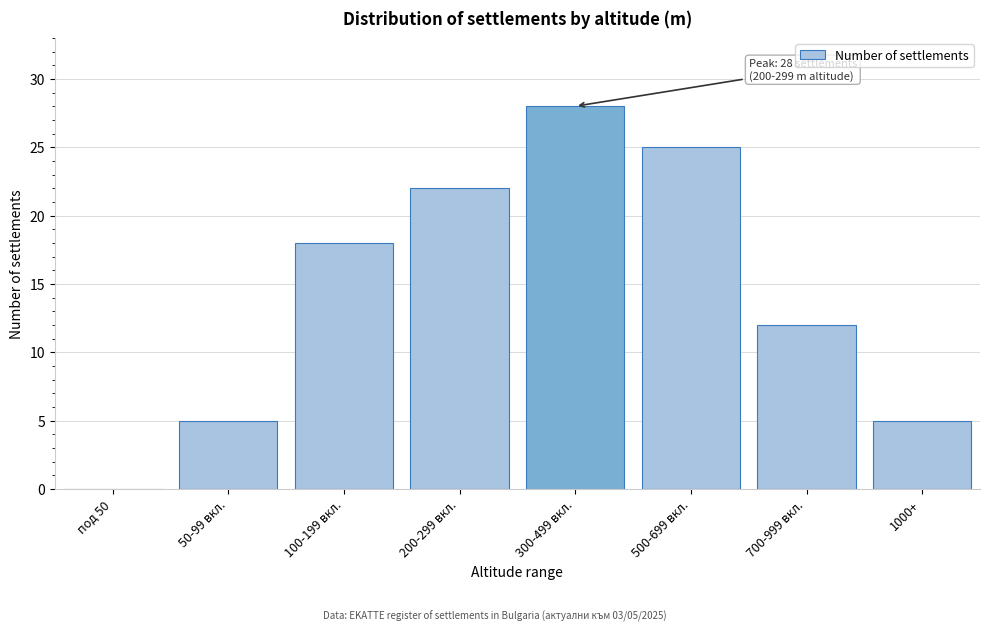

Reading left to right, transcribe all the data shown in this chart.

под 50=0	50-99 вкл.=5	100-199 вкл.=18	200-299 вкл.=22	300-499 вкл.=28	500-699 вкл.=25	700-999 вкл.=12	1000+=5